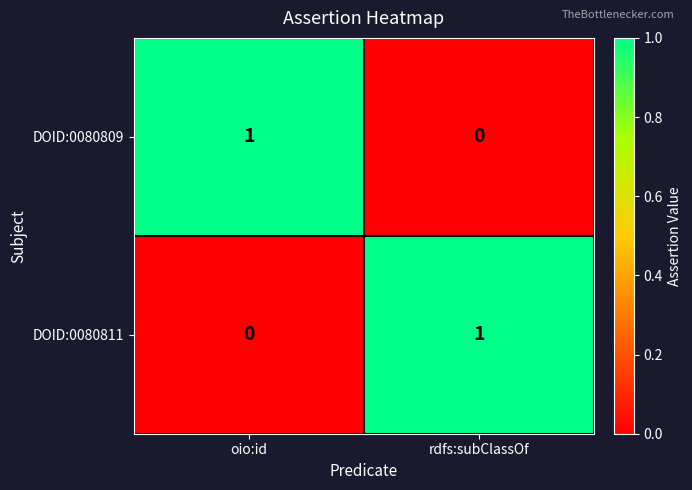

Is it true that DOID:0080809 equals 0 at oio:id?

False